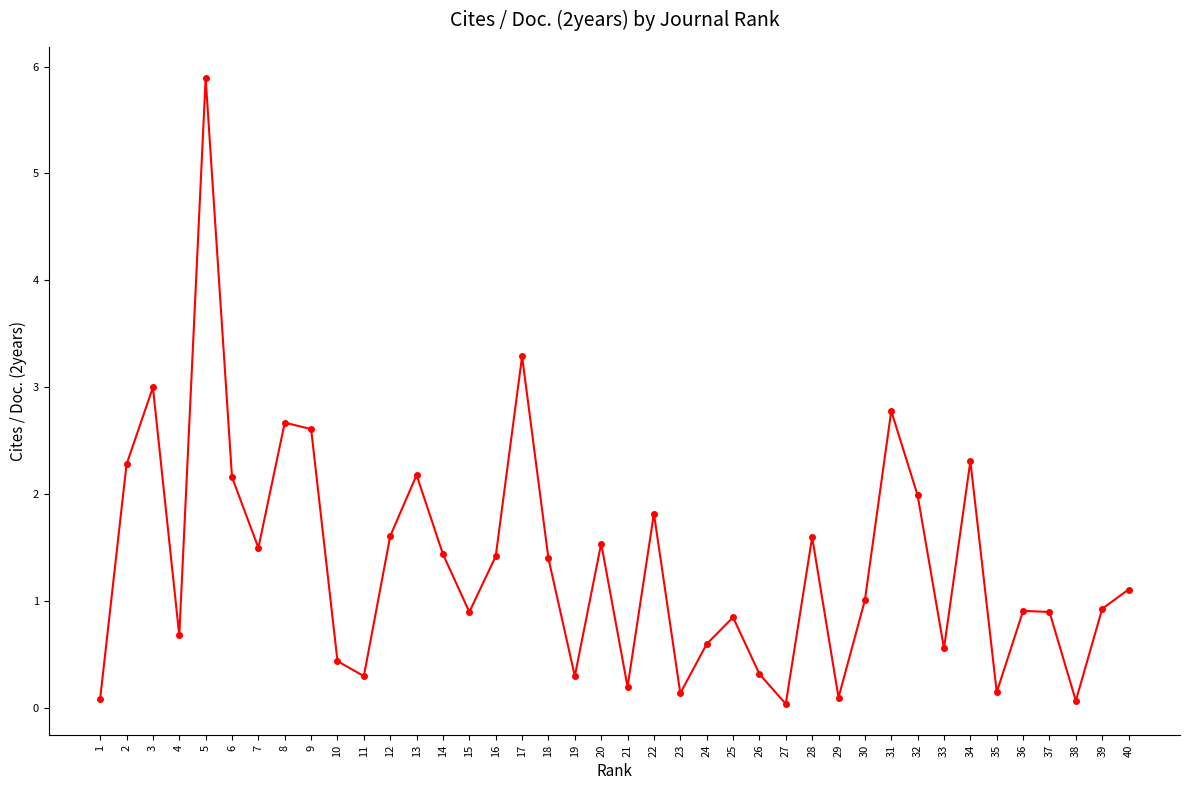

What is the average value?

1.4